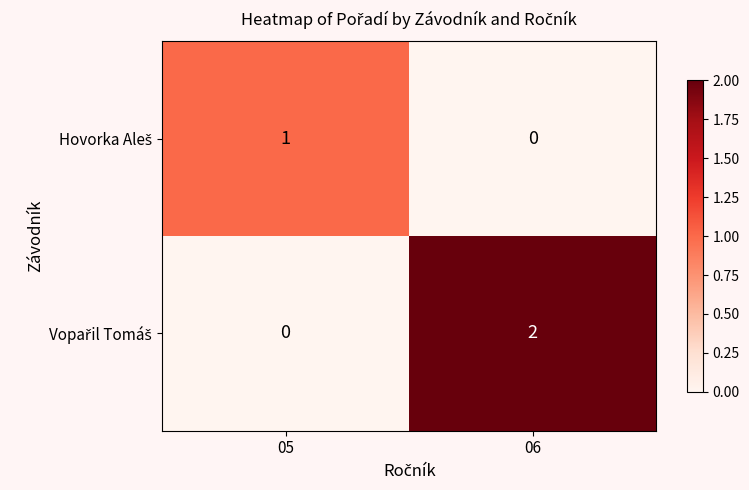

At which category does the chart reach its peak across all series?

06